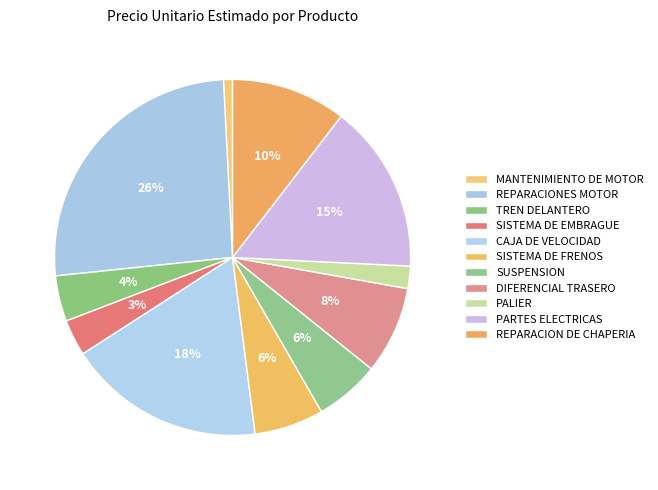

How many segments does this pie chart have?

11